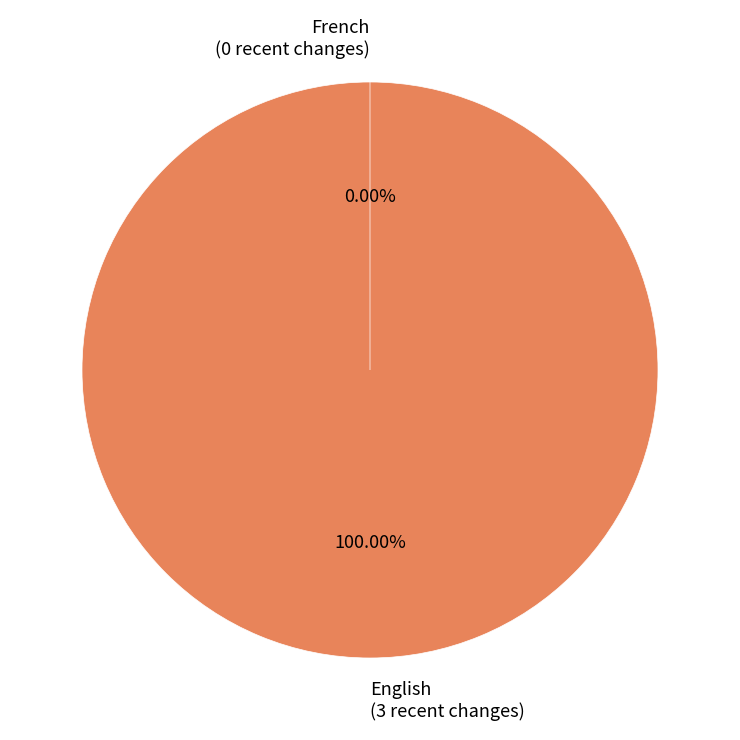

How many slices are in this pie chart?

2